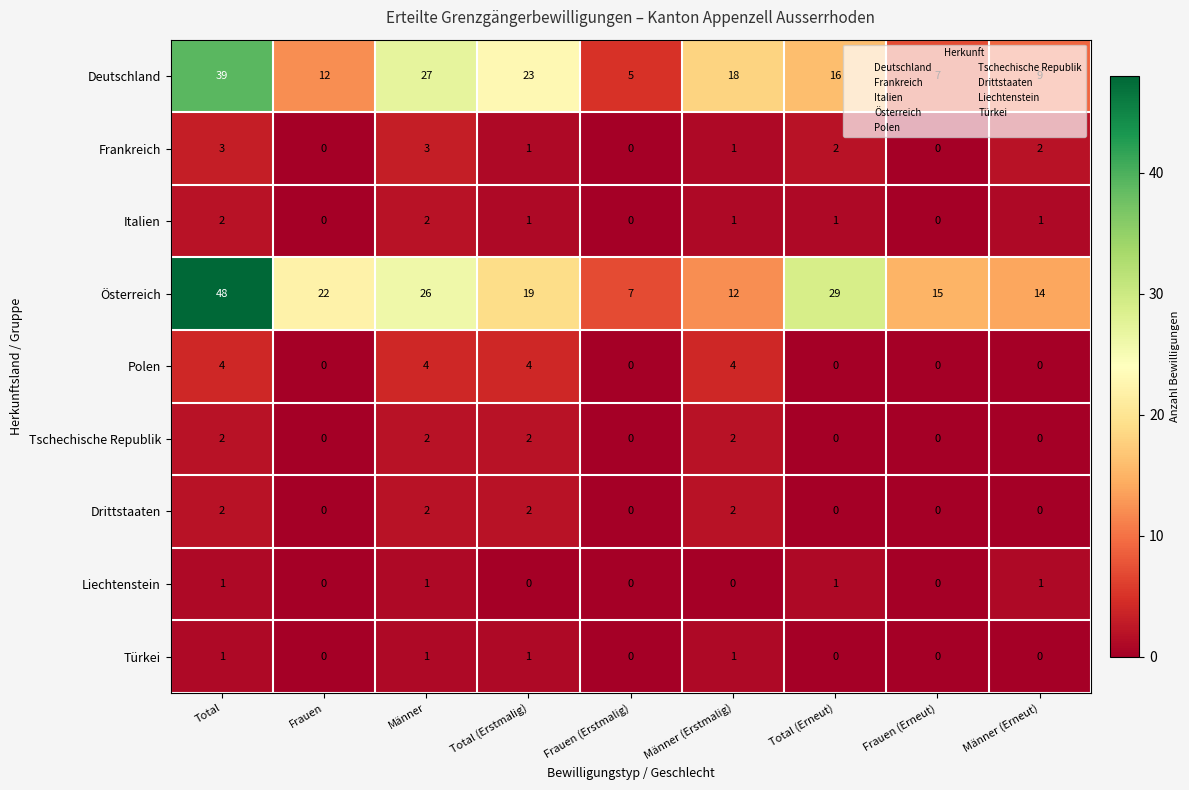

At which label does Italien first exceed 1?

Total